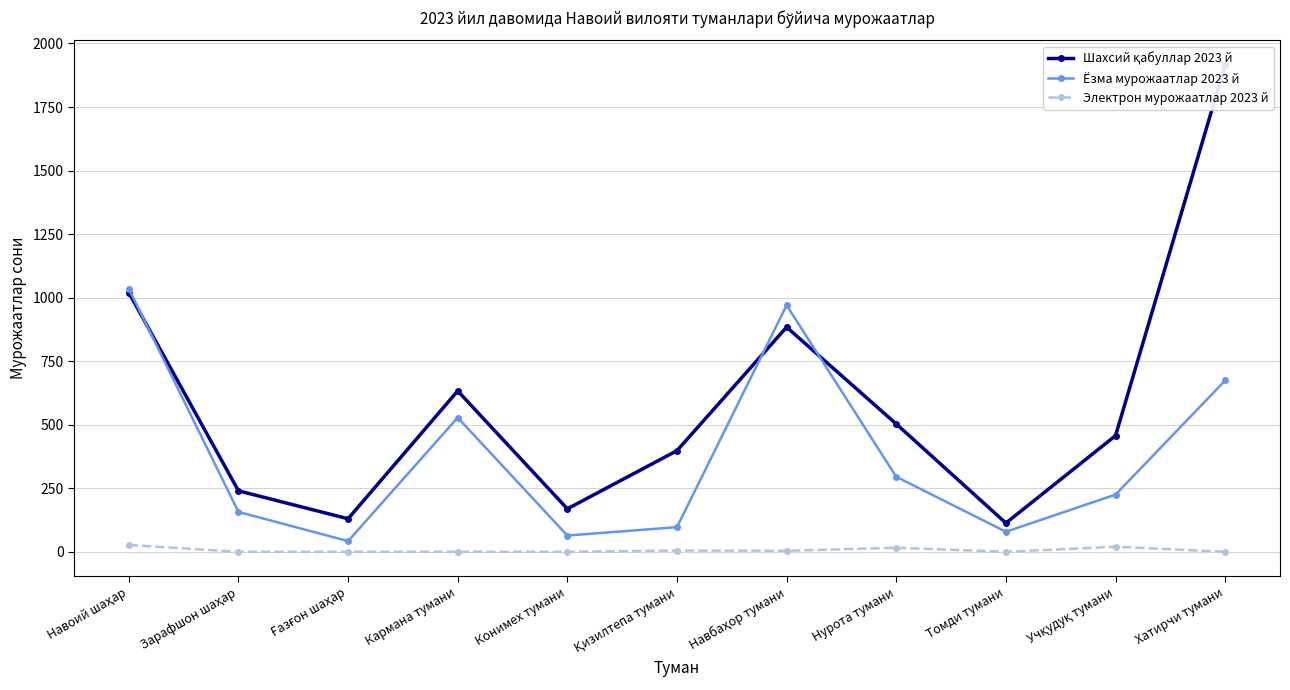

At Навоий шаҳар, list the series in order from smallest to largest.

Электрон мурожаатлар 2023 й, Шахсий қабуллар 2023 й, Ёзма мурожаатлар 2023 й